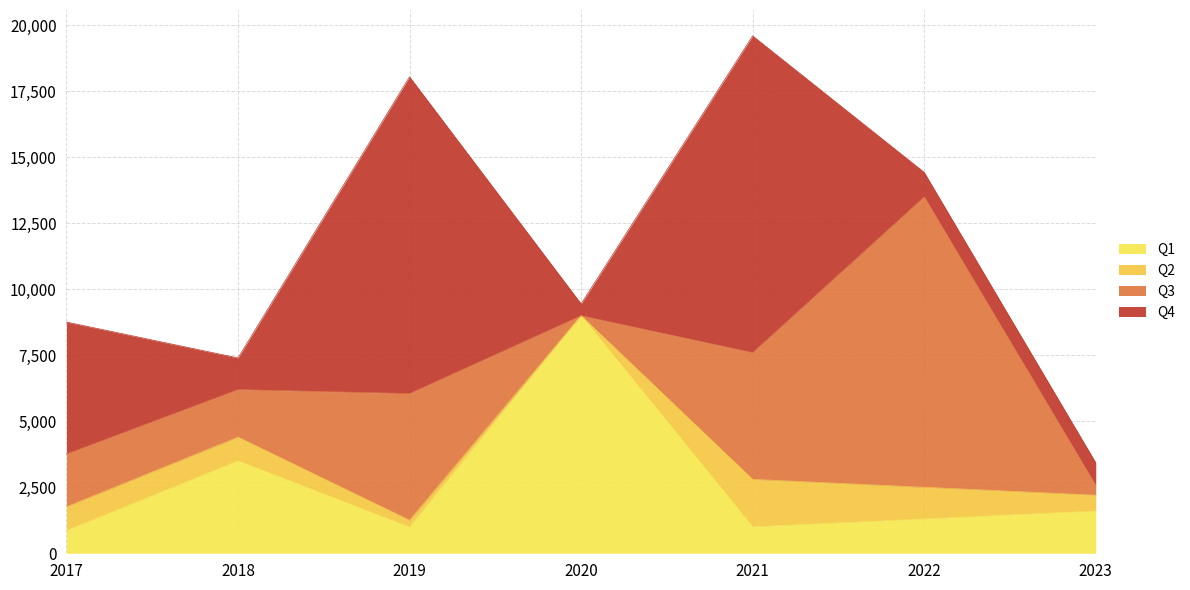

Which label corresponds to the smallest value in the chart?

2020